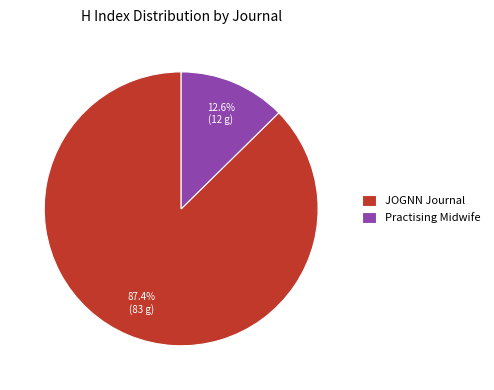

Combined, do Practising Midwife and JOGNN Journal account for over 50%?

Yes